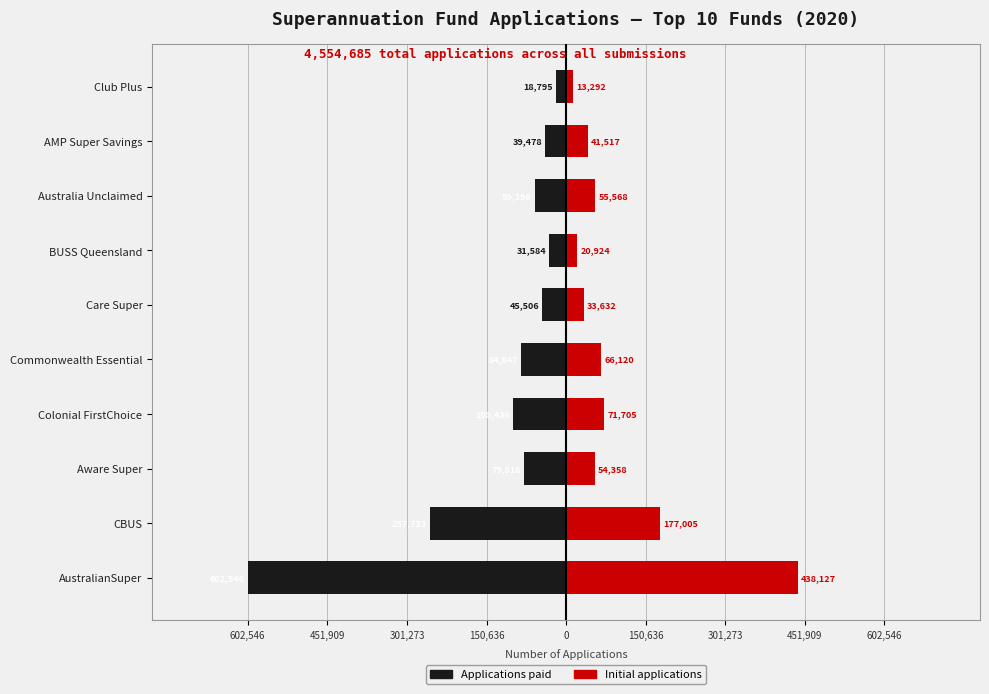

Read the Applications paid value at Club Plus, to the nearest 100.

-18800